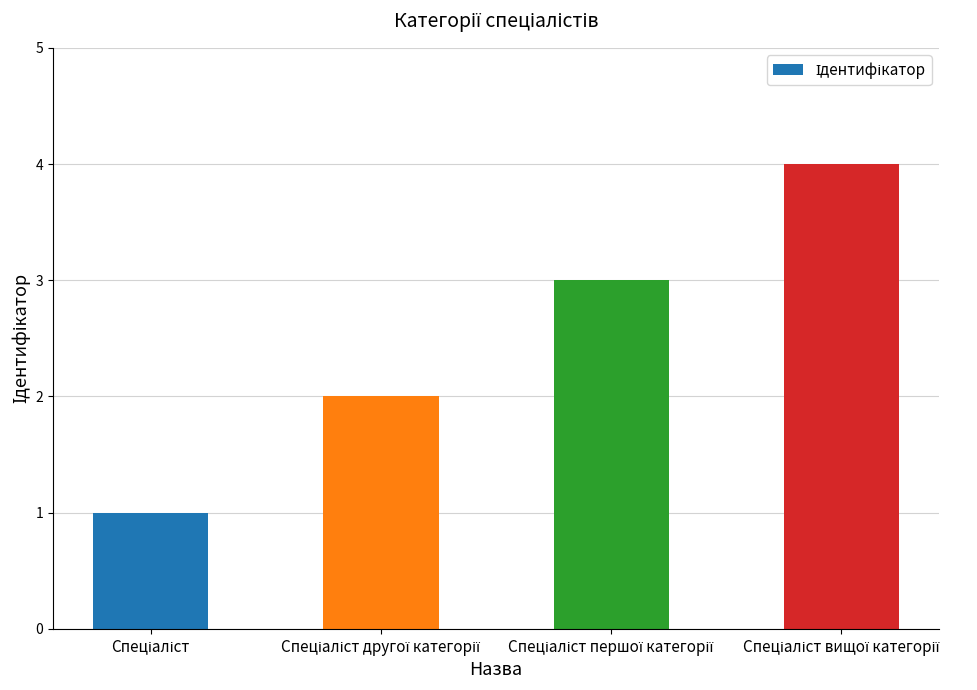

What is the minimum value shown in the chart?

1